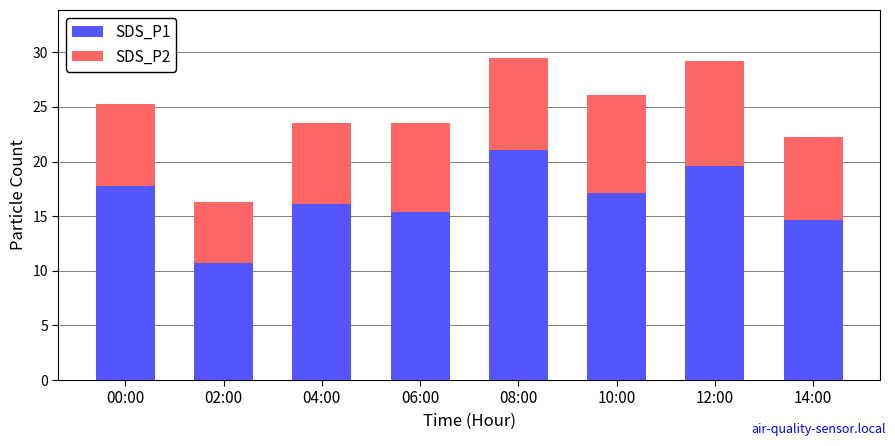

True or false: SDS_P1 has a value of 8.5 at 14:00.

False